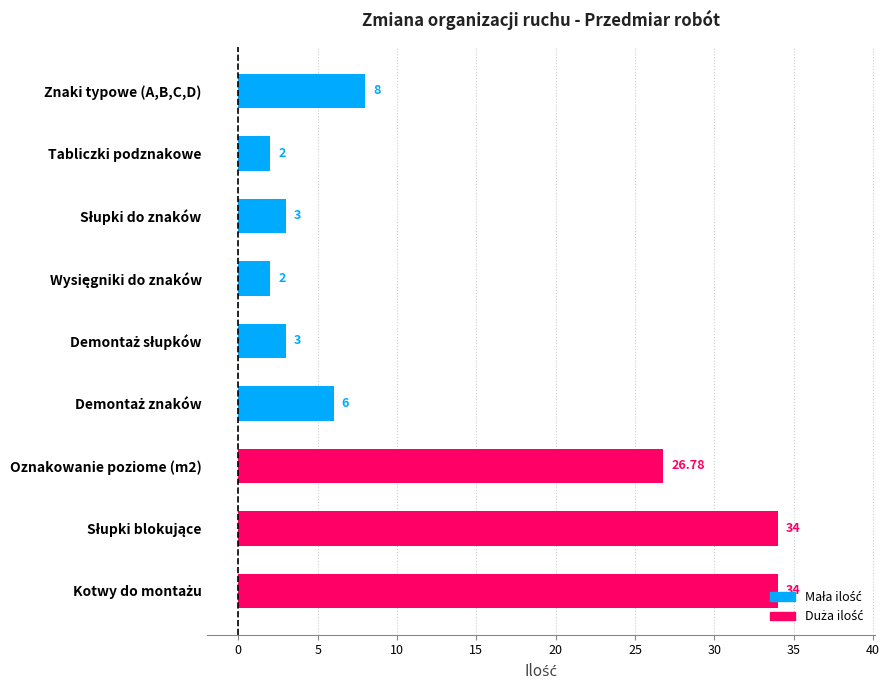

What is the difference between the maximum and minimum values?

32.0